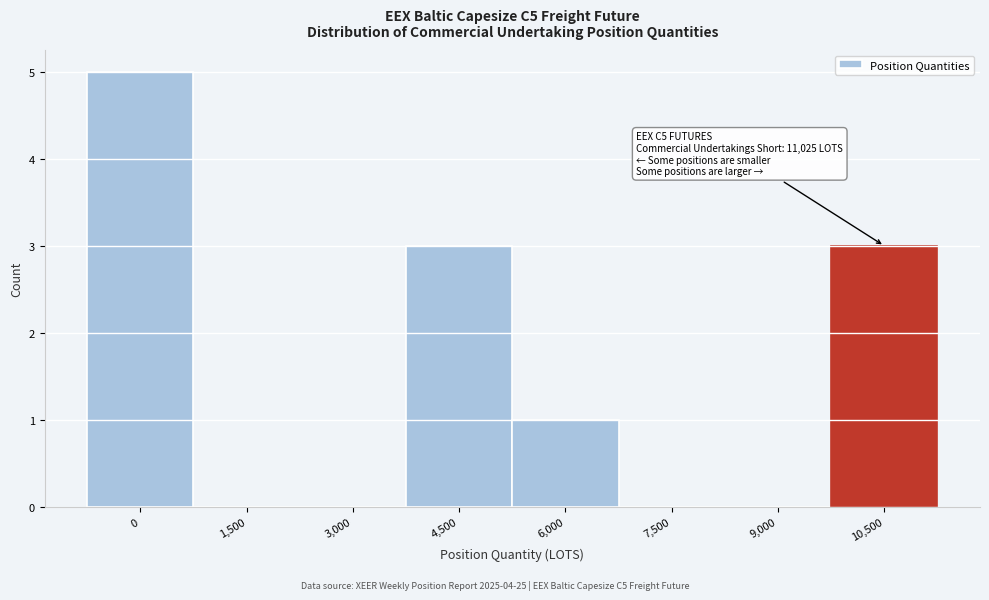

Reading left to right, list all the values displayed in this chart.

0=5	1,500=0	3,000=0	4,500=3	6,000=1	7,500=0	9,000=0	10,500=3